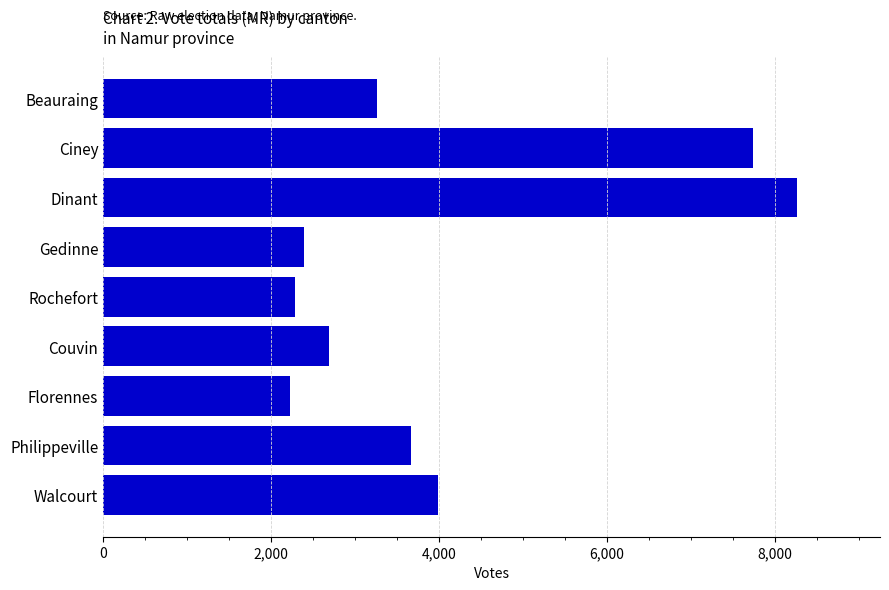

Are the bars horizontal?

Yes